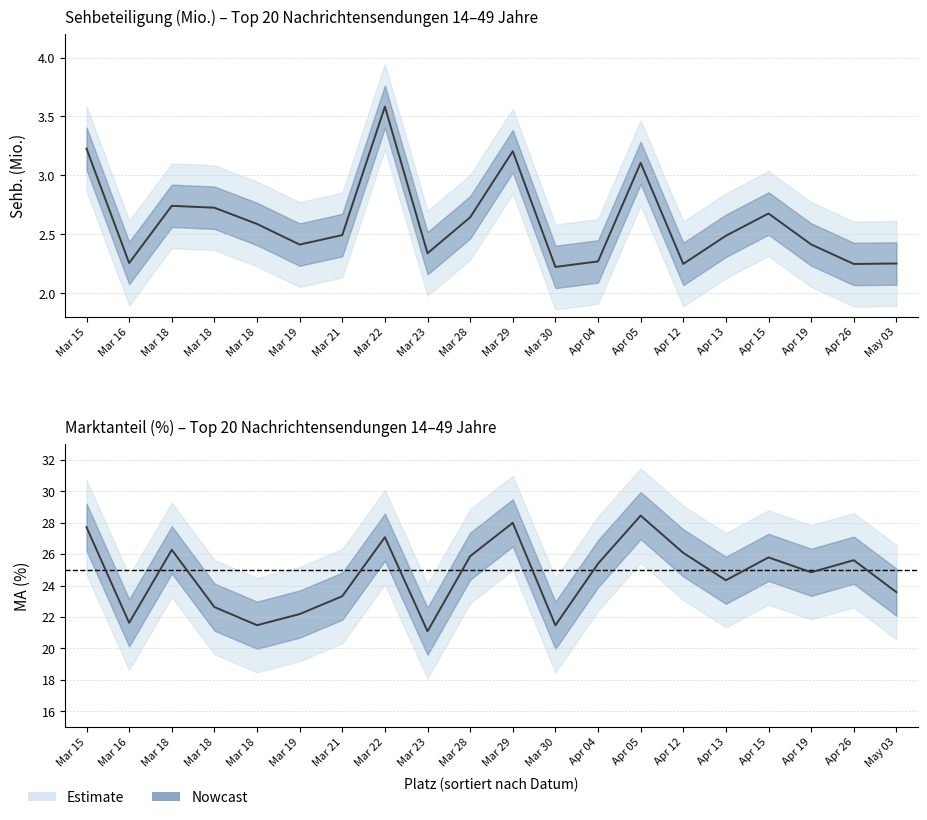

What is the sum of the values at Apr 13 and Mar 18?

47.0